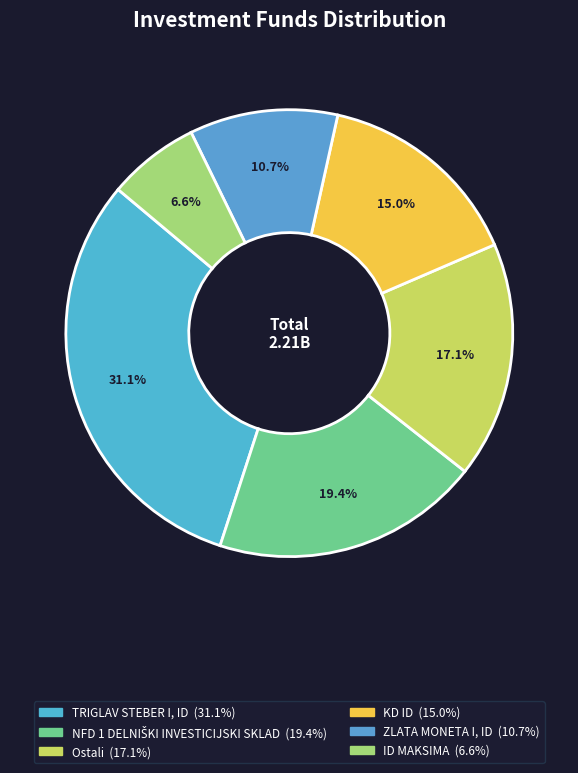

Which has a higher value, ZLATA MONETA I, ID or NFD 1 DELNIŠKI INVESTICIJSKI SKLAD?

NFD 1 DELNIŠKI INVESTICIJSKI SKLAD